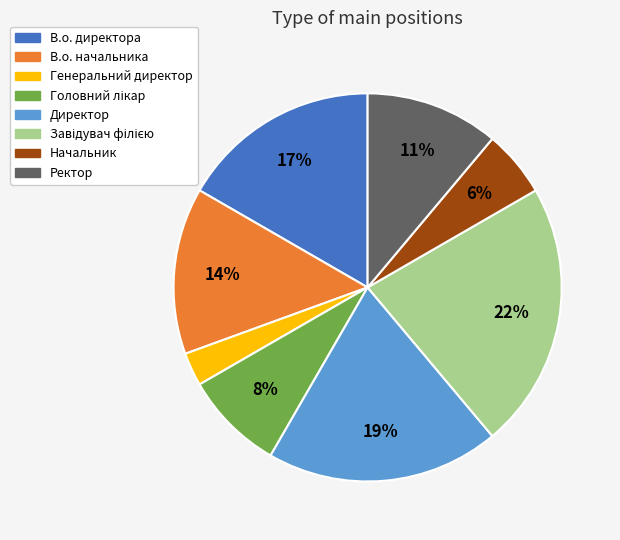

To the nearest percent, what is the combined percentage of В.о. директора and Директор?

36%